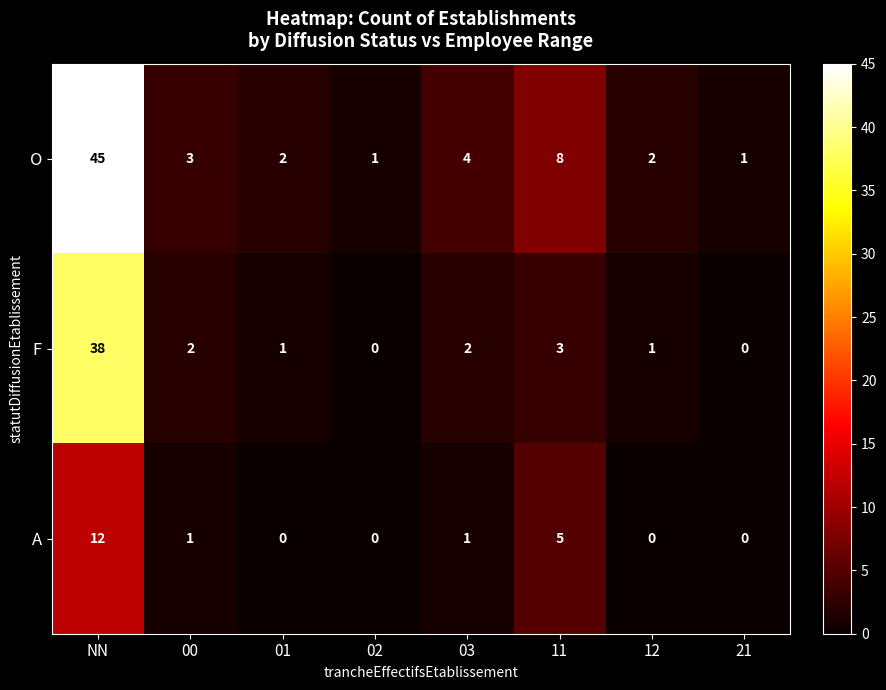

True or false: O has a value of 2 at 11.

False